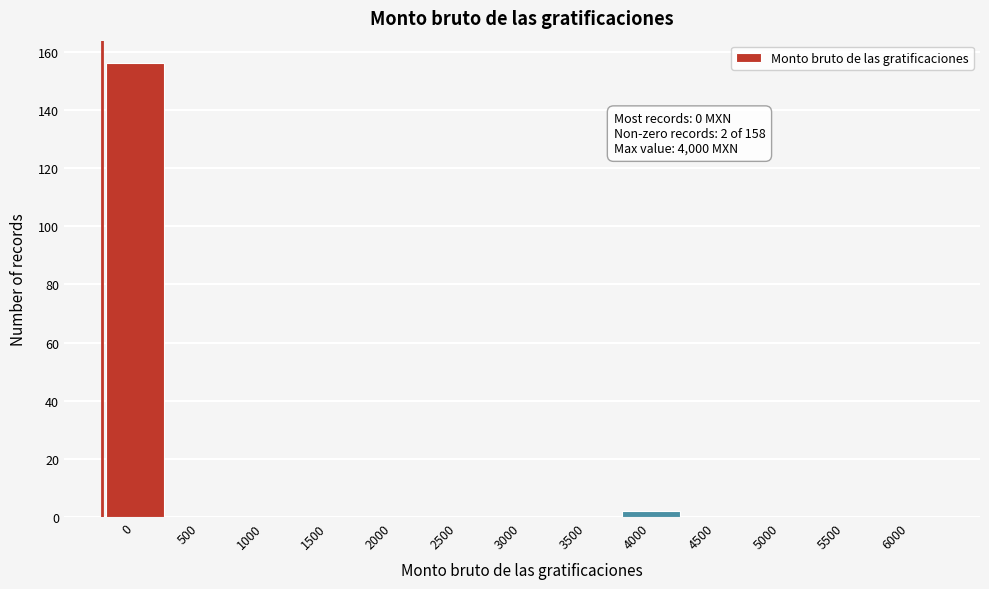

Reading left to right, transcribe all the data shown in this chart.

0=156	500=0	1000=0	1500=0	2000=0	2500=0	3000=0	3500=0	4000=2	4500=0	5000=0	5500=0	6000=0